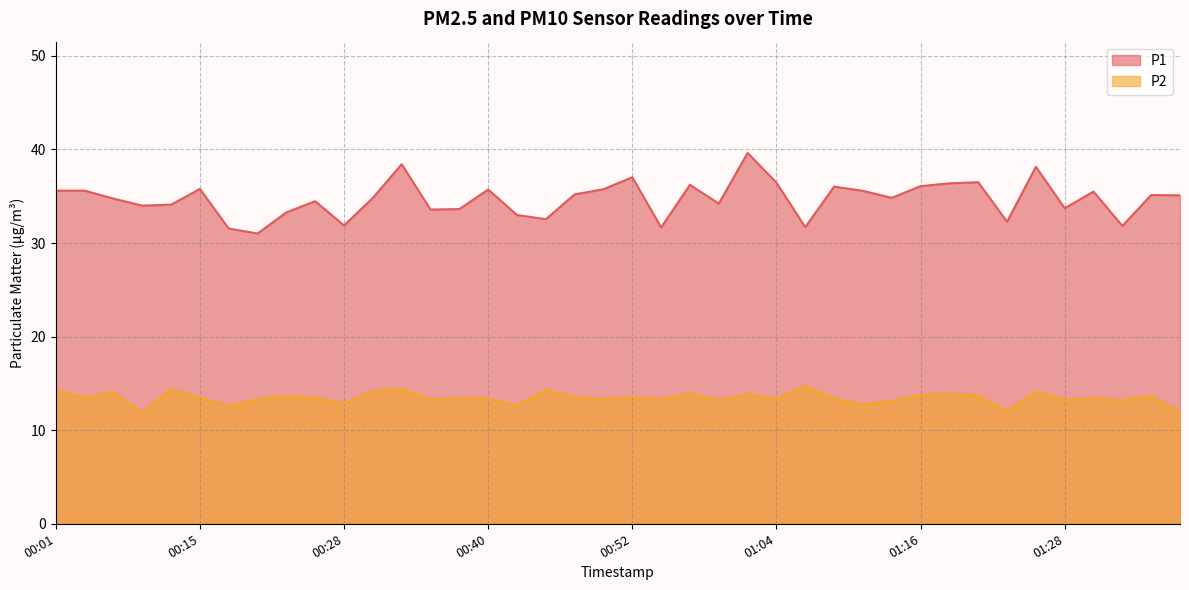

The value of P2 at 00:01 is 14.2. True or false?

True